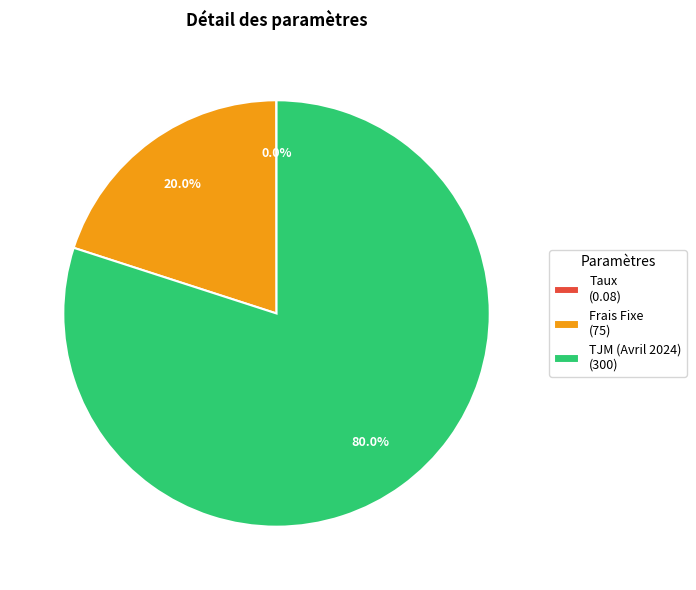

Does any single category account for the majority?

Yes